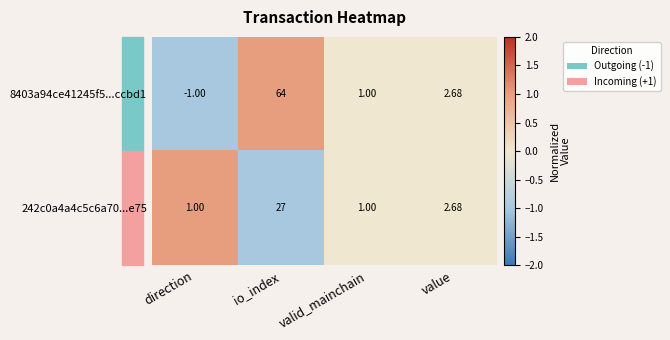

At which category is the sum across all series the highest?

io_index